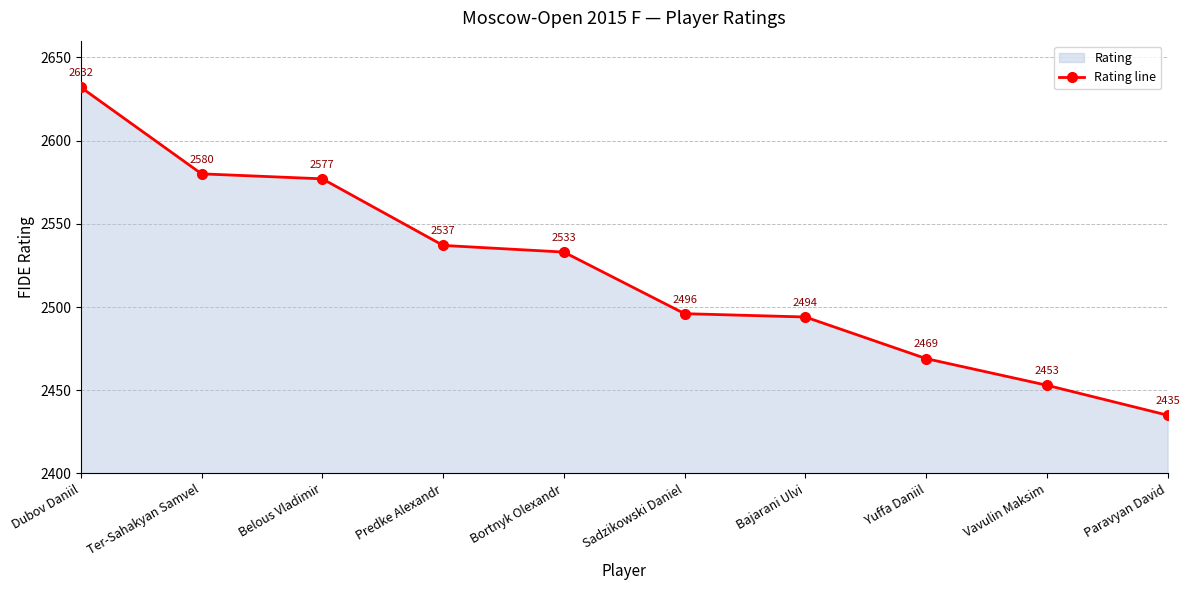

Where is the data nearest to the value 2533?

Bortnyk Olexandr